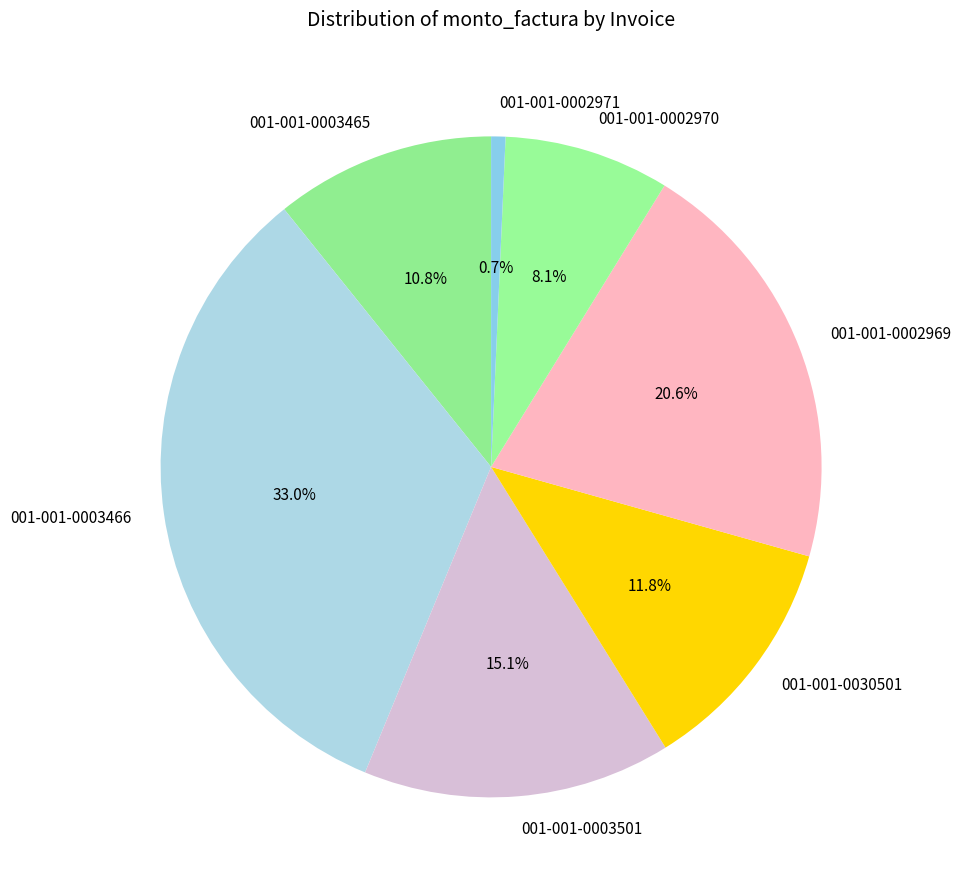

Does 001-001-0003466 represent more than half of the total?

No